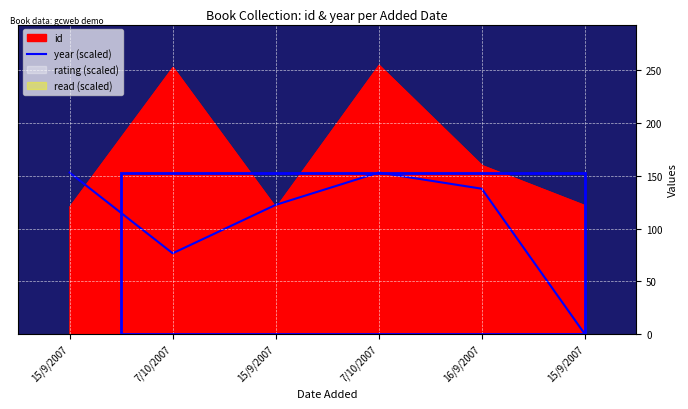

Count the number of categories in the chart.

6